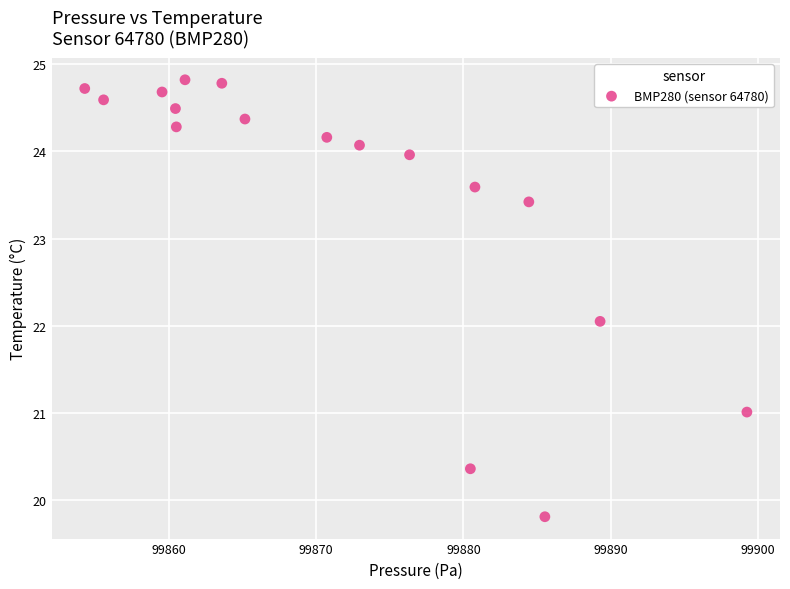

What is the range of X values (max minus min)?

45.0